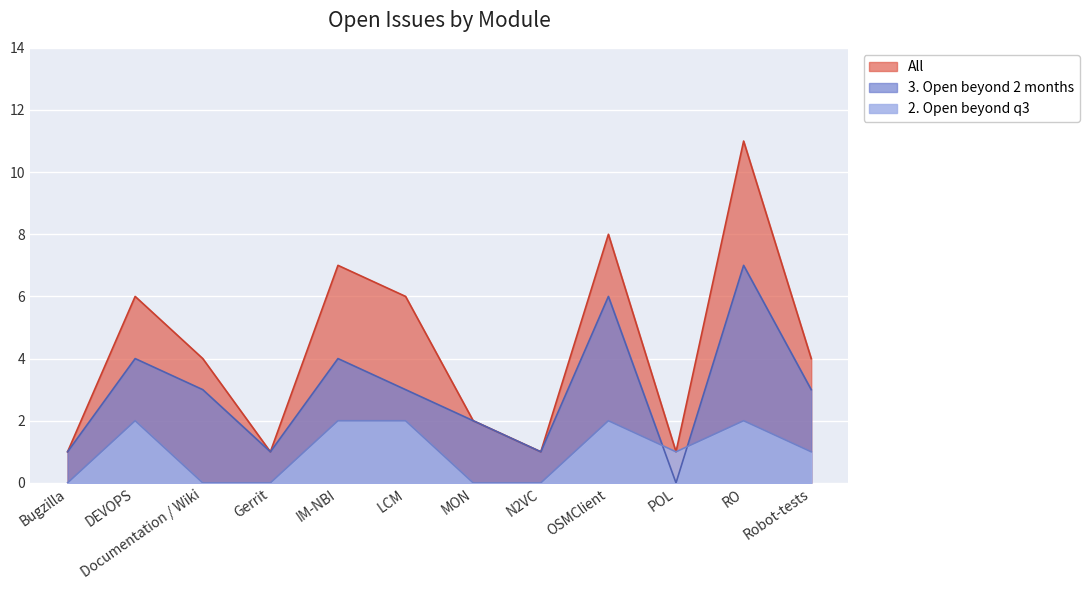

Reading right to left, extract all data points from this chart.

3. Open beyond 2 months: 3	7	0	6	1	2	3	4	1	3	4	1
All: 4	11	1	8	1	2	6	7	1	4	6	1
2. Open beyond q3: 1	2	1	2	0	0	2	2	0	0	2	0